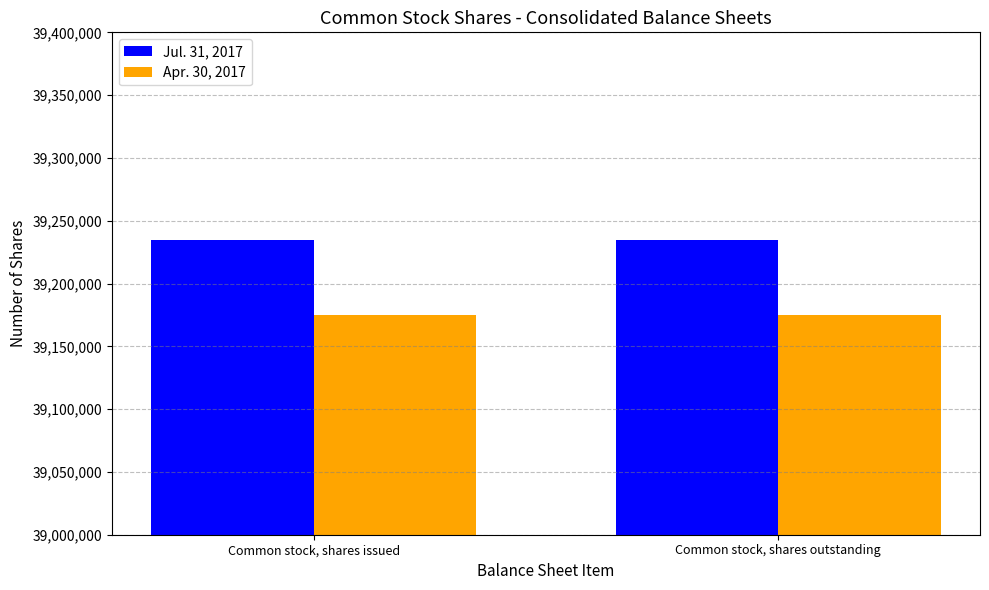

Reading right to left, transcribe all the data shown in this chart.

Jul. 31, 2017: Common stock, shares outstanding=39235022	Common stock, shares issued=39235022
Apr. 30, 2017: Common stock, shares outstanding=39175022	Common stock, shares issued=39175022